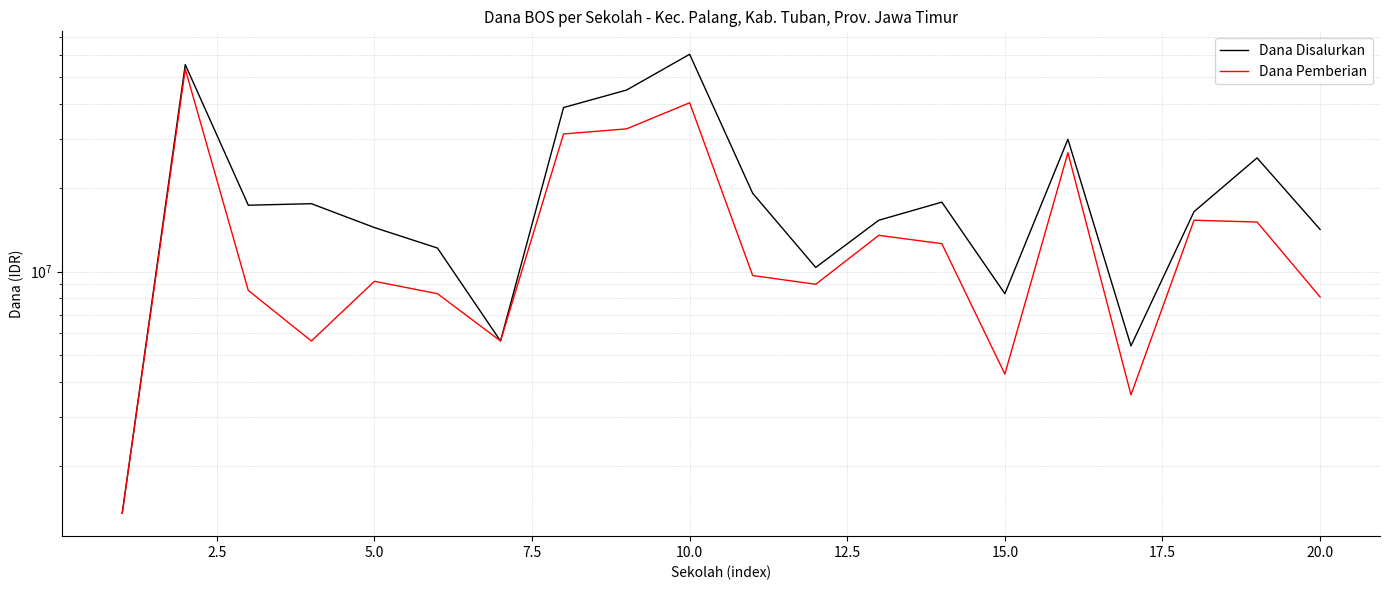

The Dana Disalurkan series shows 64628035 at 17.5. True or false?

False